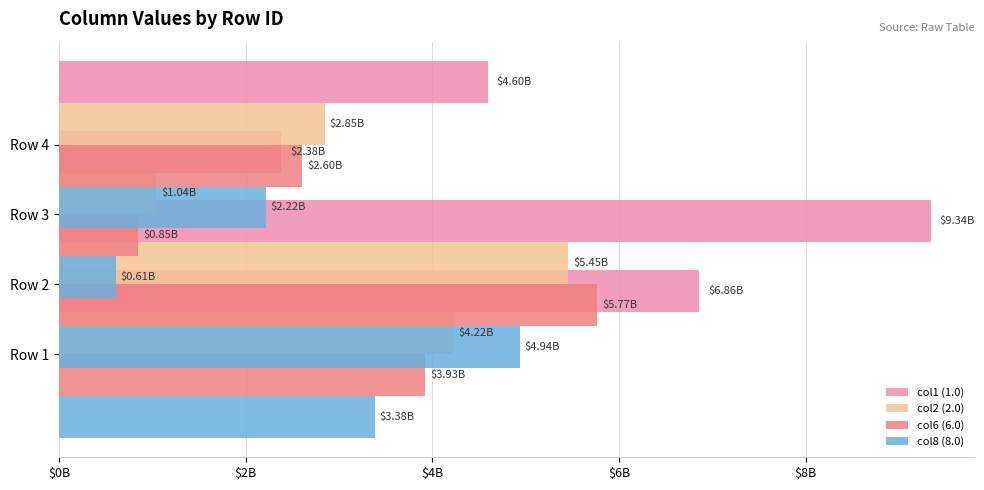

What is the difference between the highest and lowest values at $4B?

1770908555